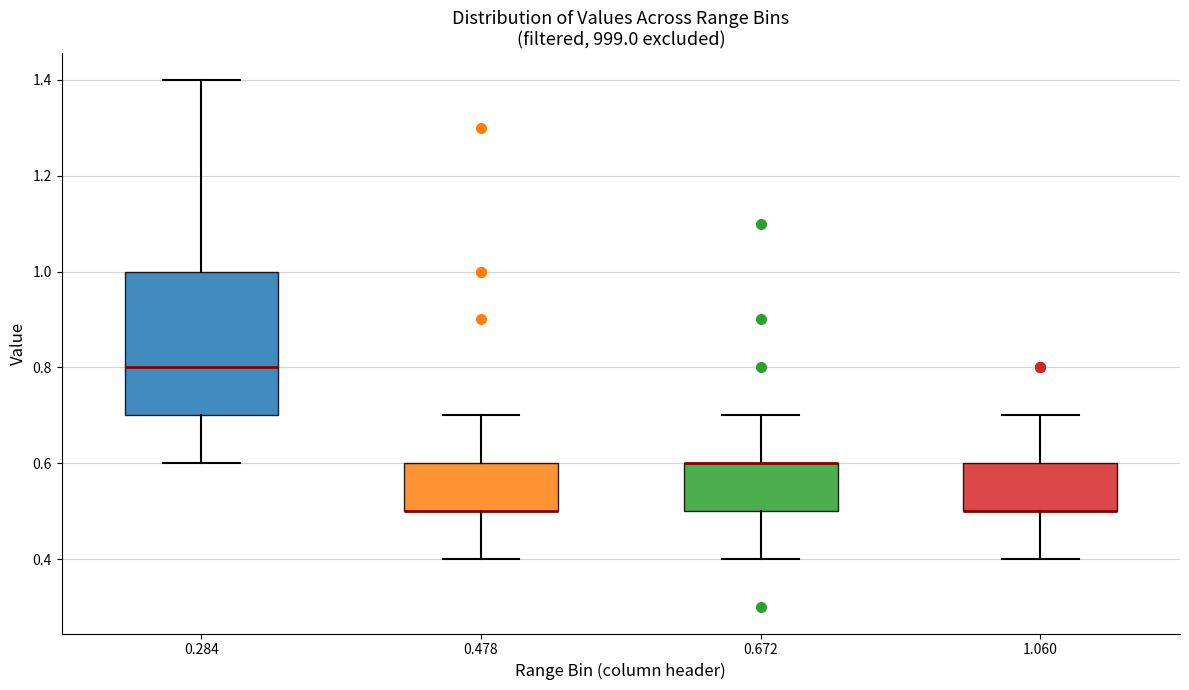

Reading left to right, read every box against the y-axis: the position of its median line, the range the box covers, and the ends of its whiskers. The values are not printed on the chart, so give them approximately, as read against the axis.

0.284: median 0.8, box 0.7 to 1.0, whiskers 0.6 to 1.4
0.478: median 0.5 (drawn on the box's lower edge), box 0.5 to 0.6, whiskers 0.4 to 0.7
0.672: median 0.6 (drawn on the box's upper edge), box 0.5 to 0.6, whiskers 0.4 to 0.7
1.060: median 0.5 (drawn on the box's lower edge), box 0.5 to 0.6, whiskers 0.4 to 0.7